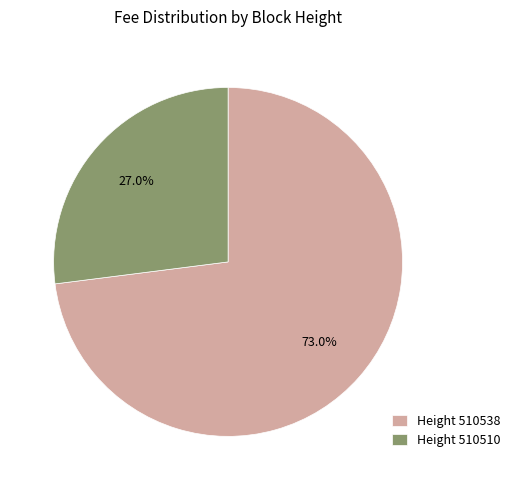

Which slice represents more than half of the pie?

Height 510538